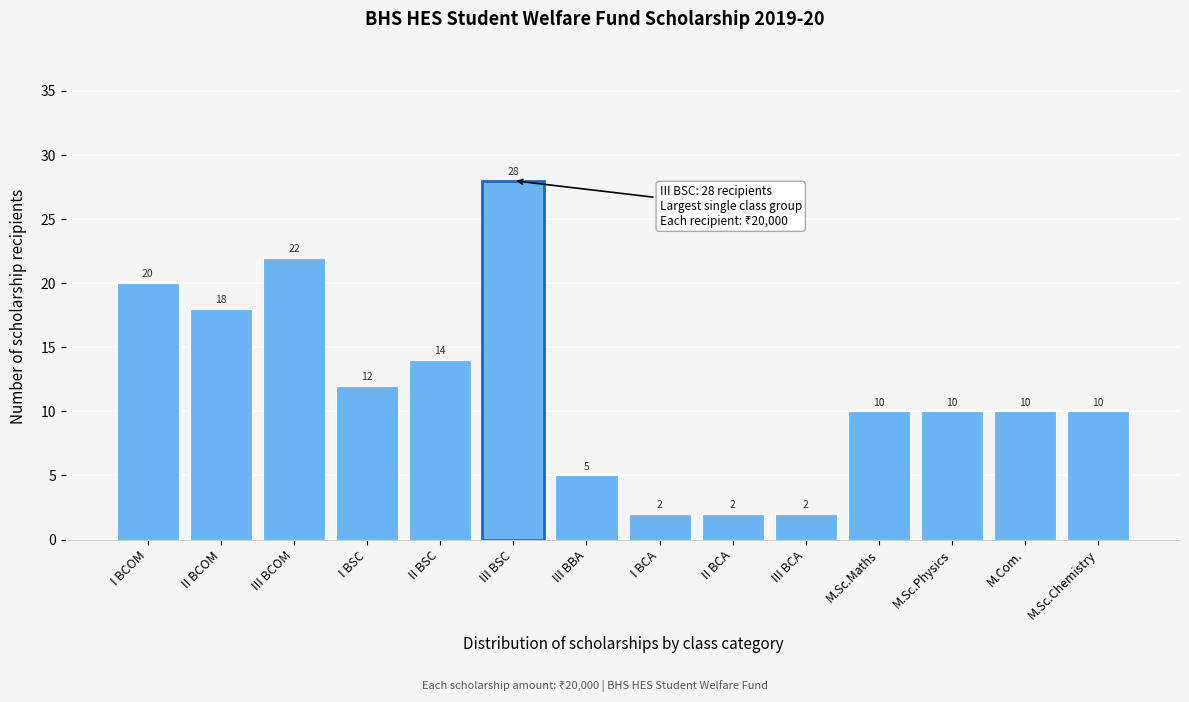

Reading left to right, transcribe all the data shown in this chart.

I BCOM=20	II BCOM=18	III BCOM=22	I BSC=12	II BSC=14	III BSC=28	III BBA=5	I BCA=2	II BCA=2	III BCA=2	M.Sc.Maths=10	M.Sc.Physics=10	M.Com.=10	M.Sc.Chemistry=10